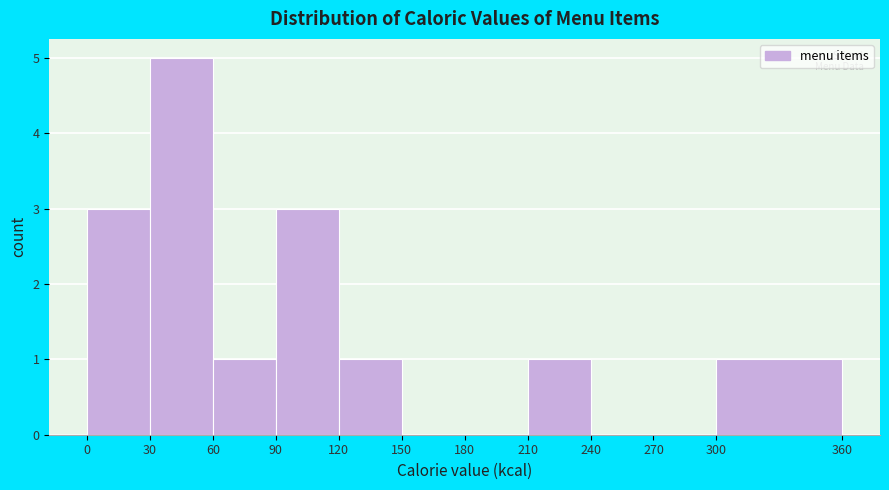

Over which range of the x-axis is the bar tallest?

30 to 60